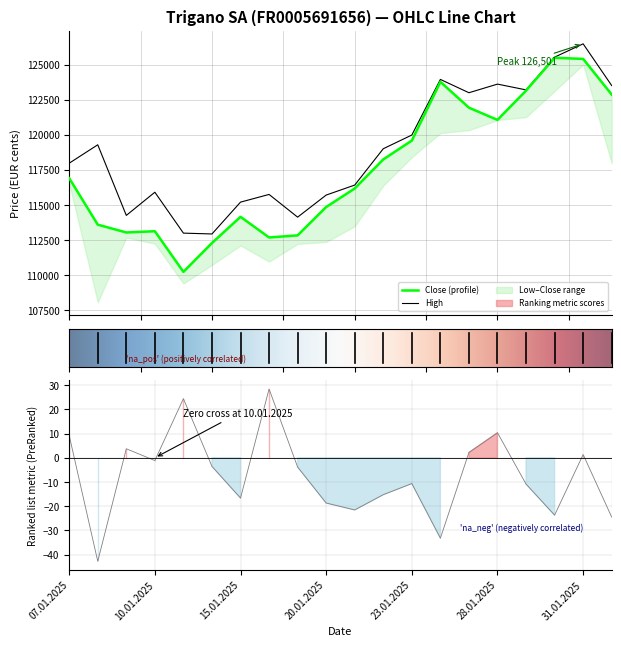

How many lines are shown in the chart?

2